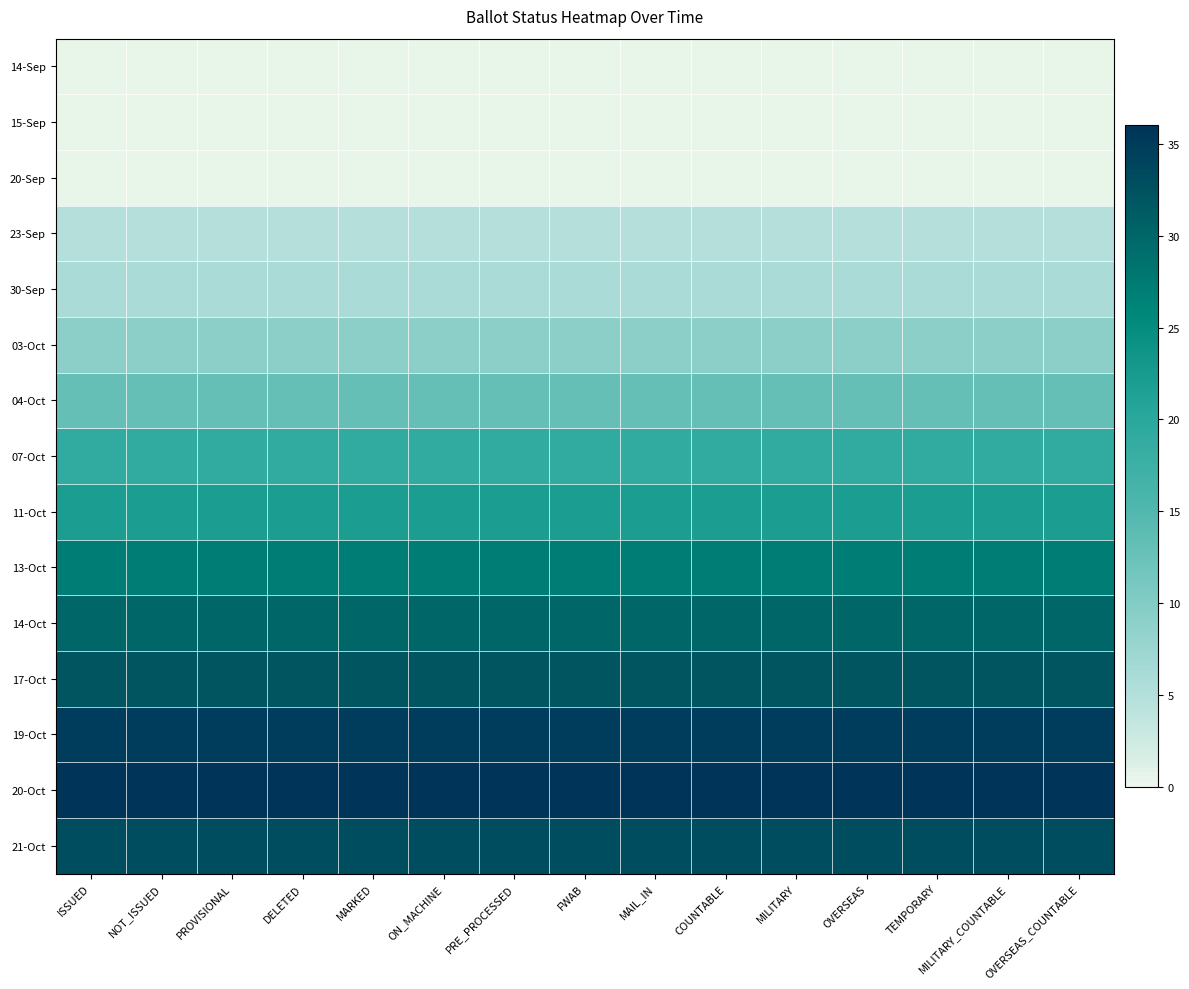

What is the total value across all series at COUNTABLE?

267